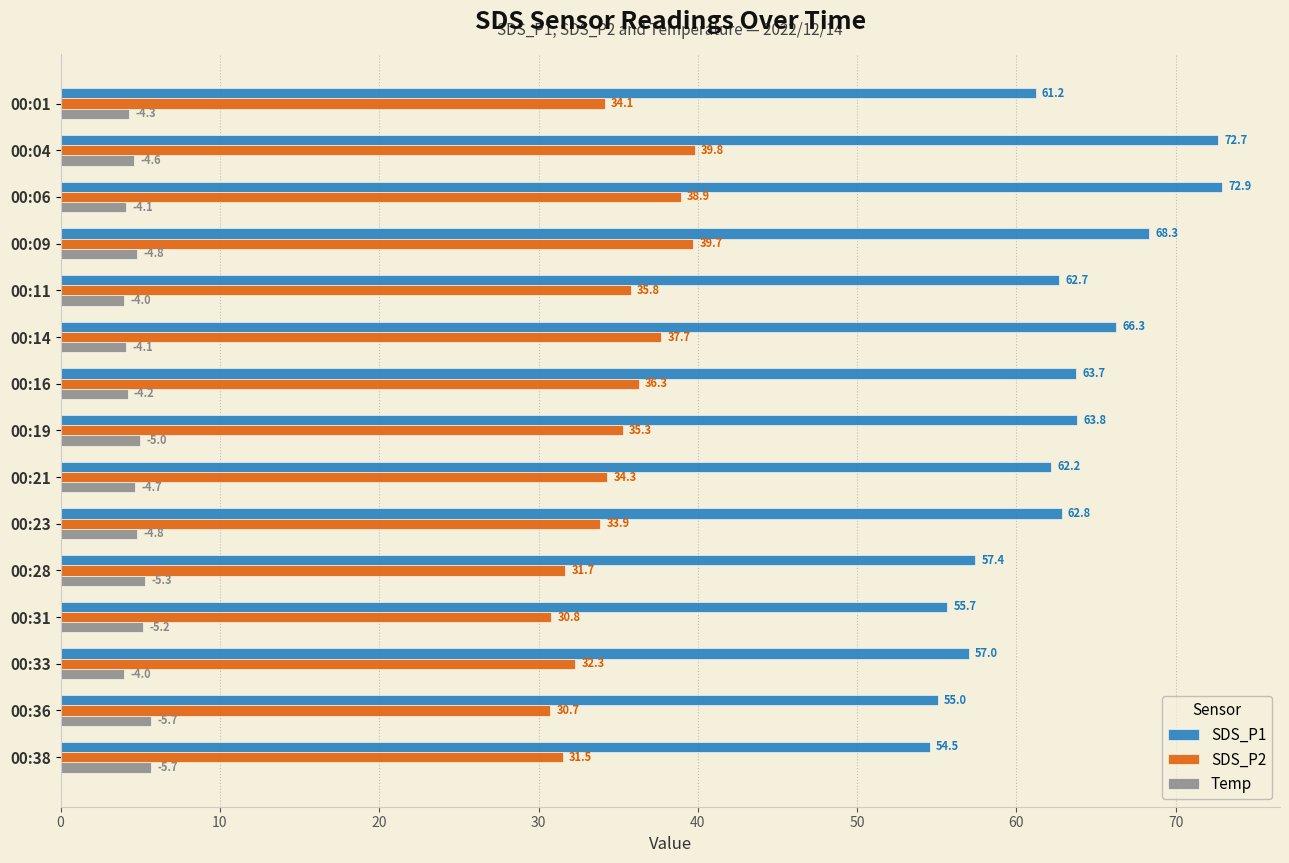

Which series has the largest range (max minus min)?

SDS_P1